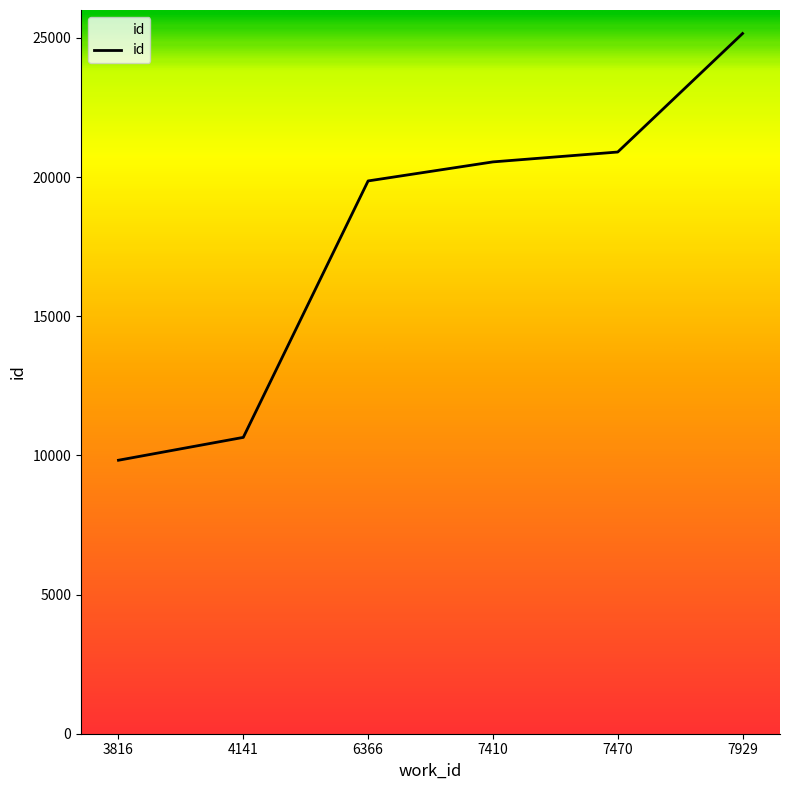

What is the change in value from 7470 to 7929?

+4257